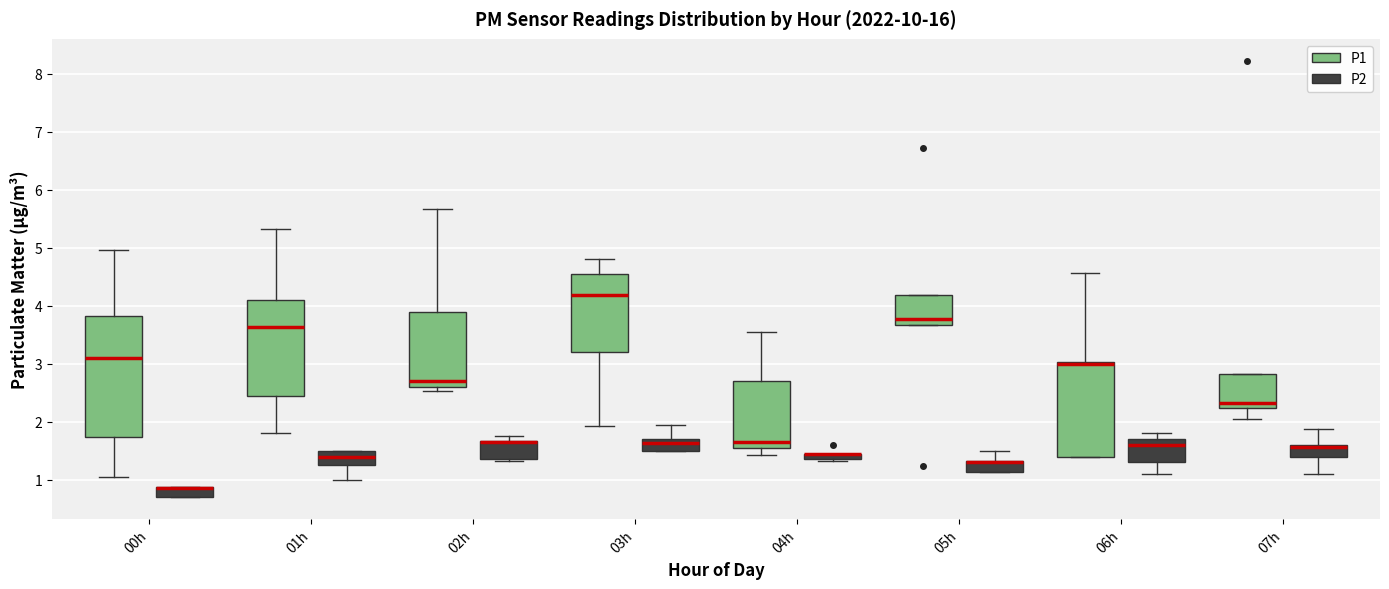

Where is the upper edge of the box for 04h (P2) on the y-axis? The values are not printed on the chart, so give them approximately, as read against the axis.

1.5